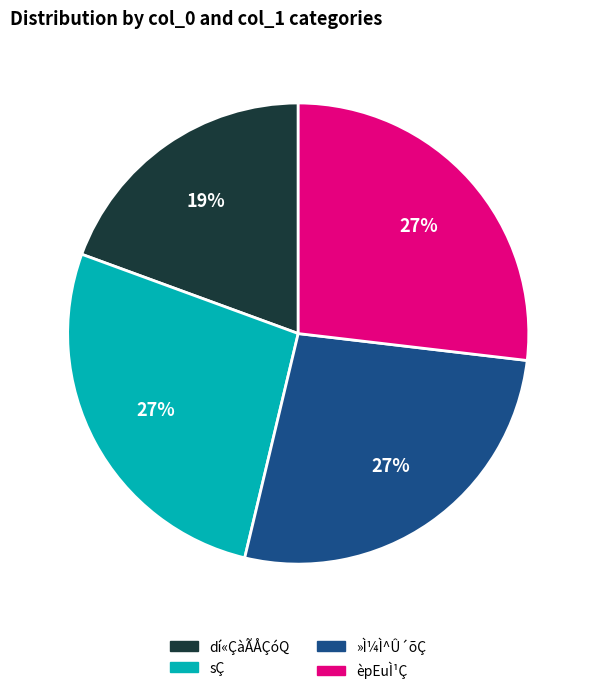

To the nearest percent, what is the average slice percentage?

25%